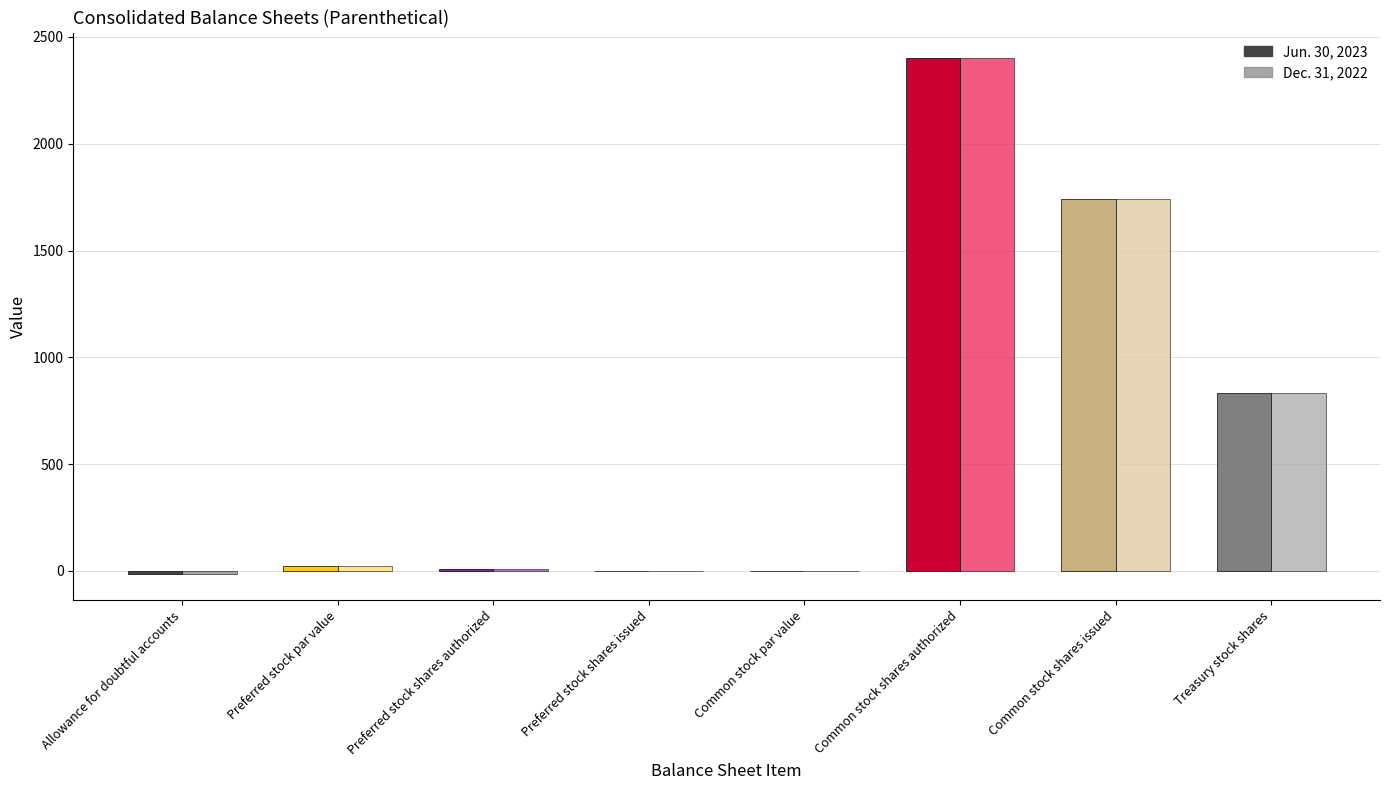

List the series in order of their peak value, highest first.

Jun. 30, 2023, Dec. 31, 2022